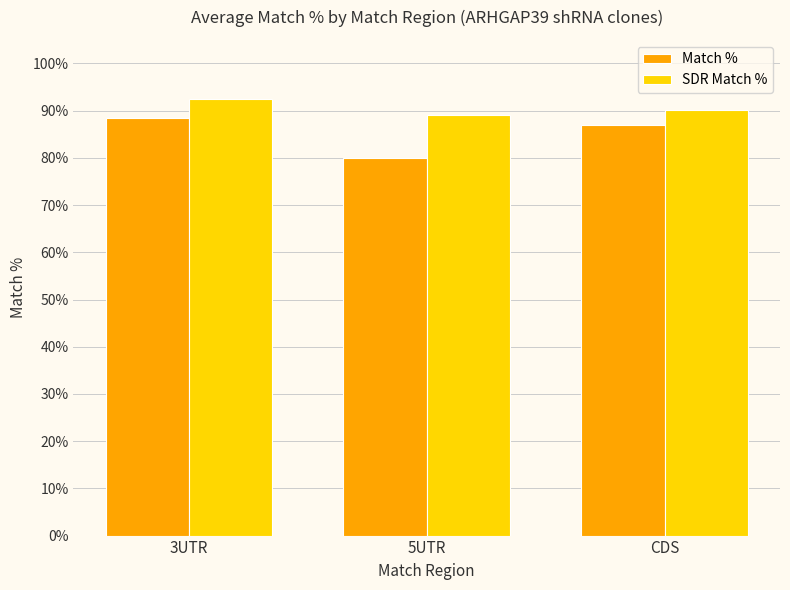

Rank the series at 3UTR from lowest to highest value.

Match %, SDR Match %